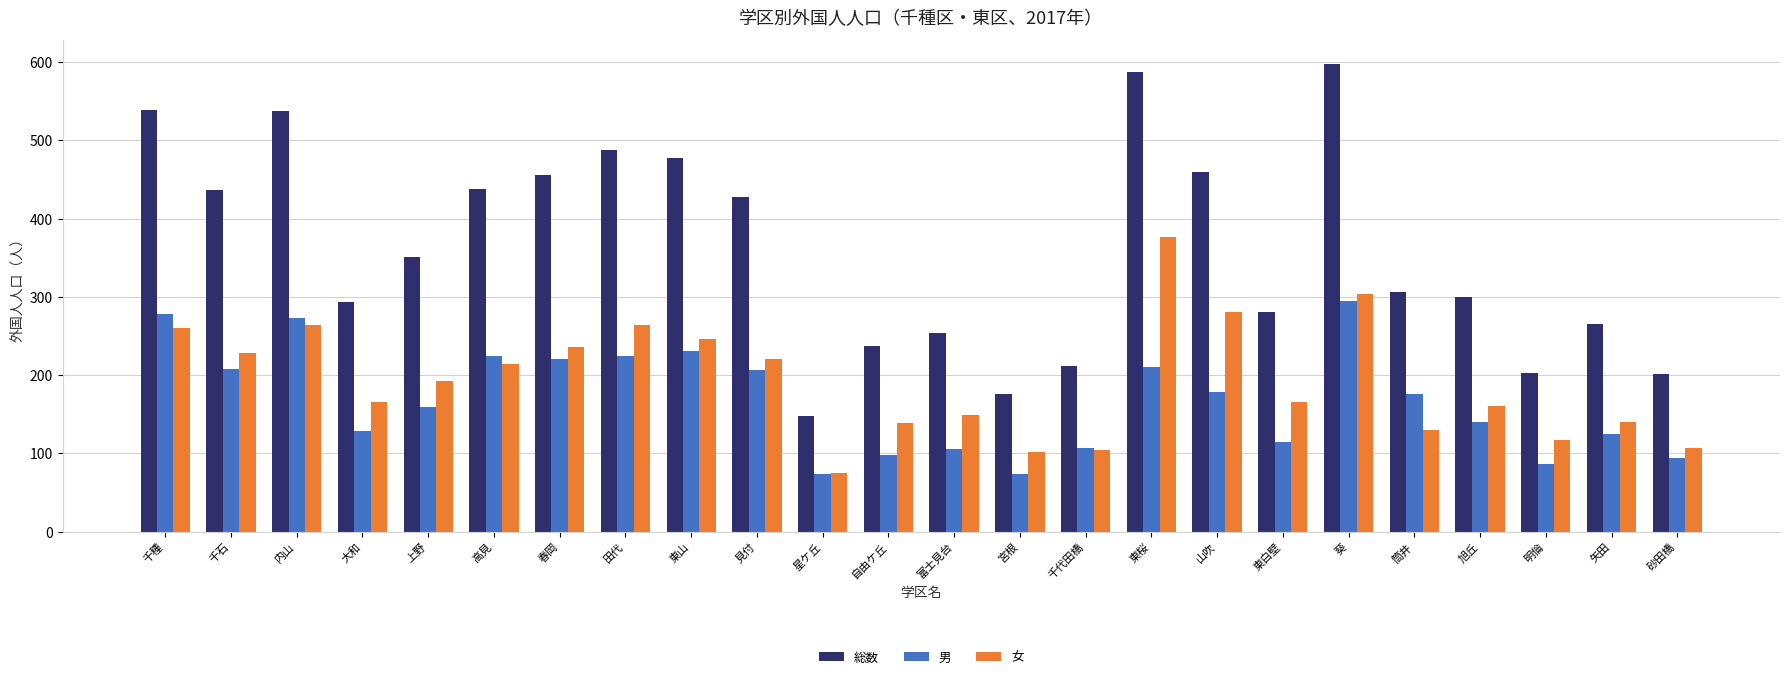

What is the difference between the highest and lowest values at 千石?

228